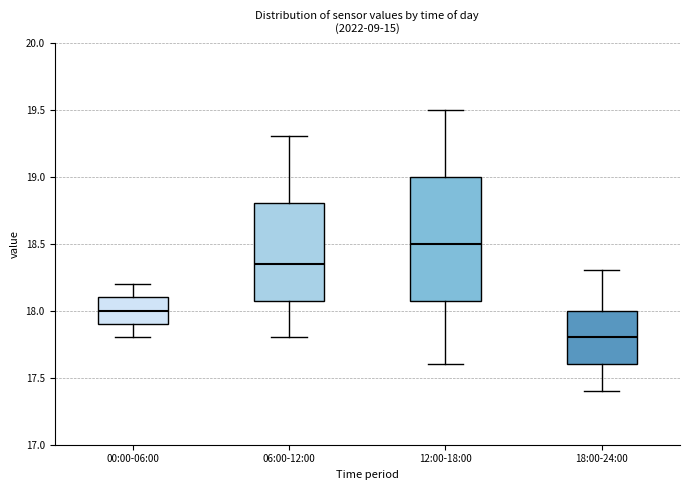

Where does the upper whisker of the box for 00:00-06:00 end on the y-axis? The values are not printed on the chart, so give them approximately, as read against the axis.

18.20